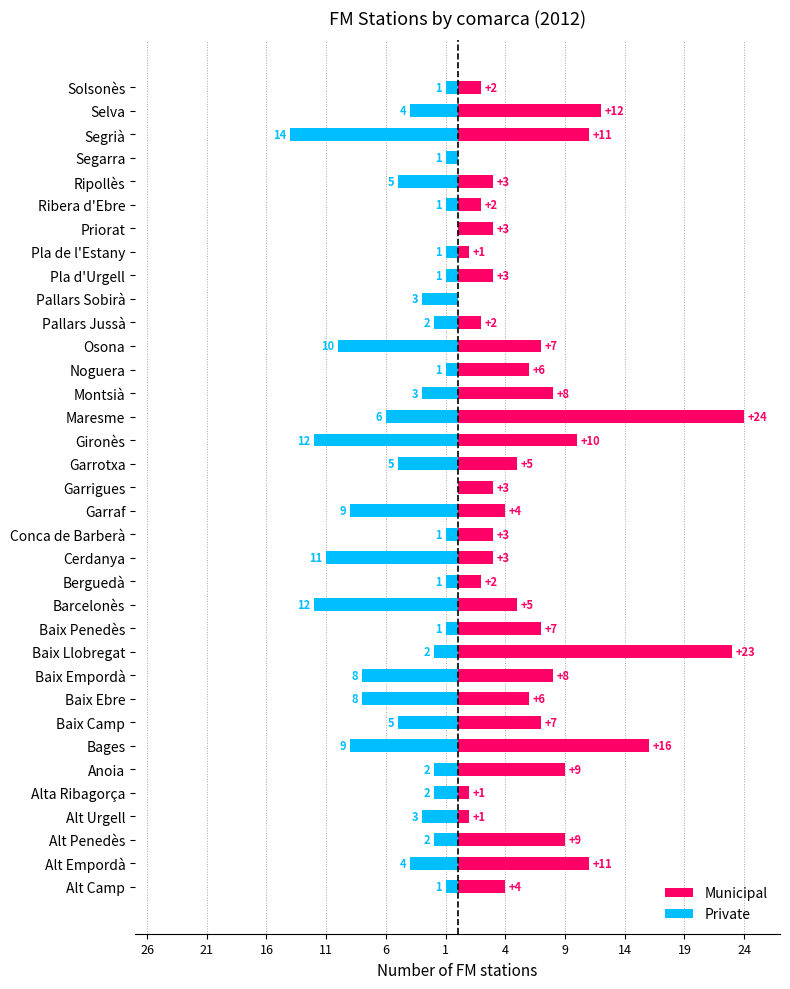

Reading left to right, list all the values displayed in this chart.

Municipal: 4	11	9	1	1	9	16	7	6	8	23	7	5	2	3	3	4	3	5	10	24	8	6	7	2	0	3	1	3	2	3	0	11	12	2
Private: -1	-4	-2	-3	-2	-2	-9	-5	-8	-8	-2	-1	-12	-1	-11	-1	-9	0	-5	-12	-6	-3	-1	-10	-2	-3	-1	-1	0	-1	-5	-1	-14	-4	-1